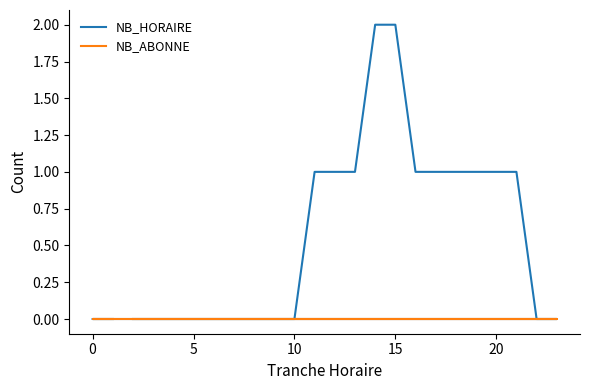

What are all the series names shown in the legend?

NB_HORAIRE, NB_ABONNE